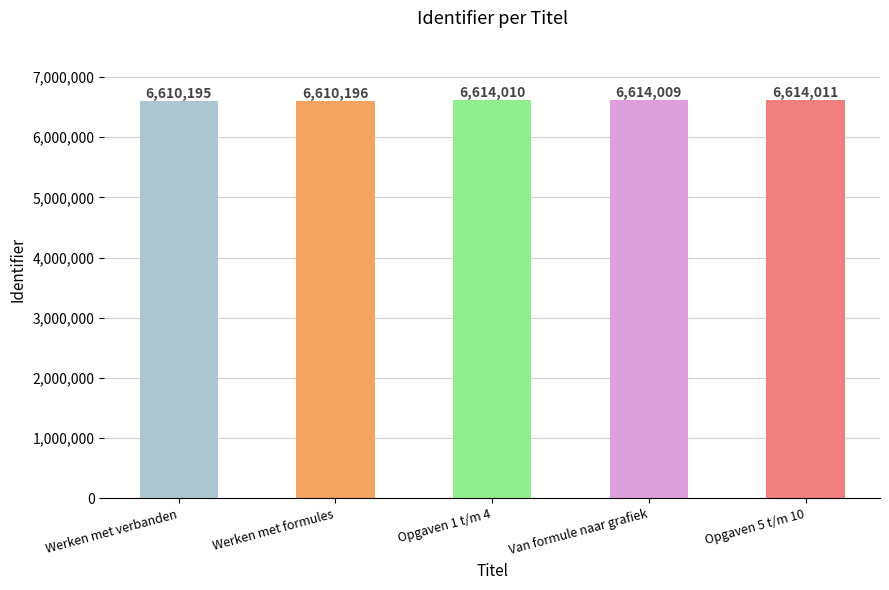

What is the sum of all values?

33062421